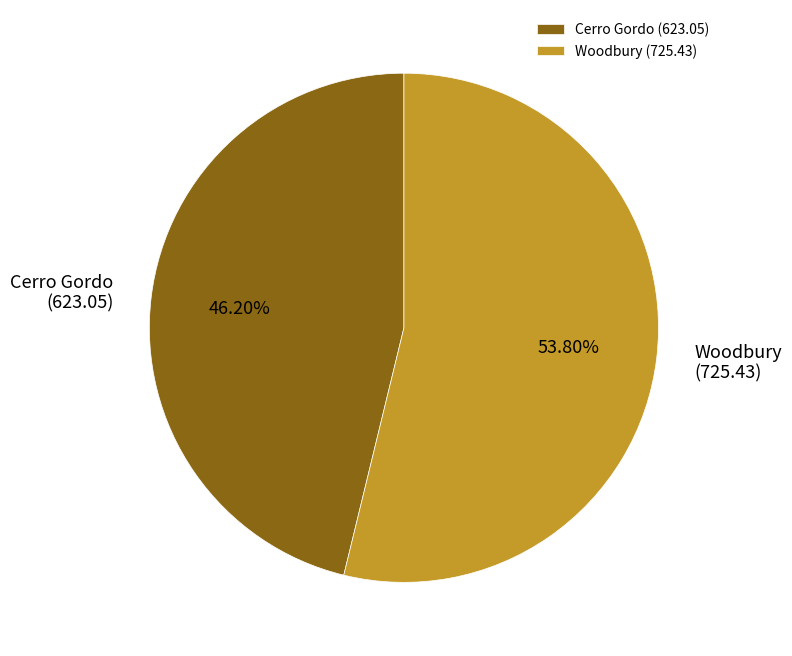

Is it true that Cerro Gordo is 57% of the pie?

False